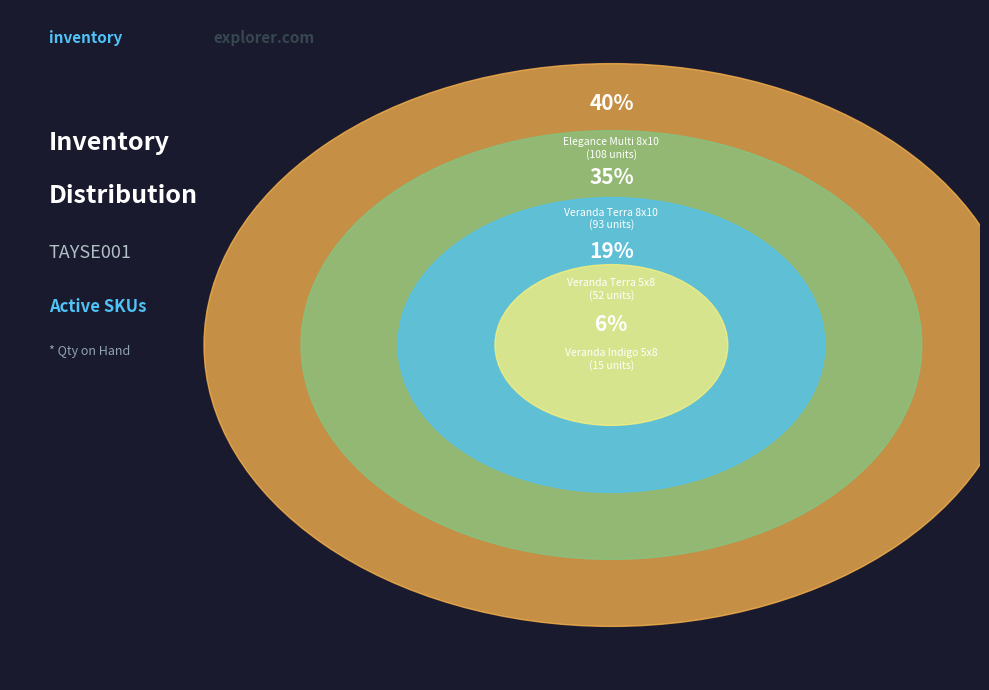

What is the smallest slice in the pie chart?

Veranda Indigo 5x8